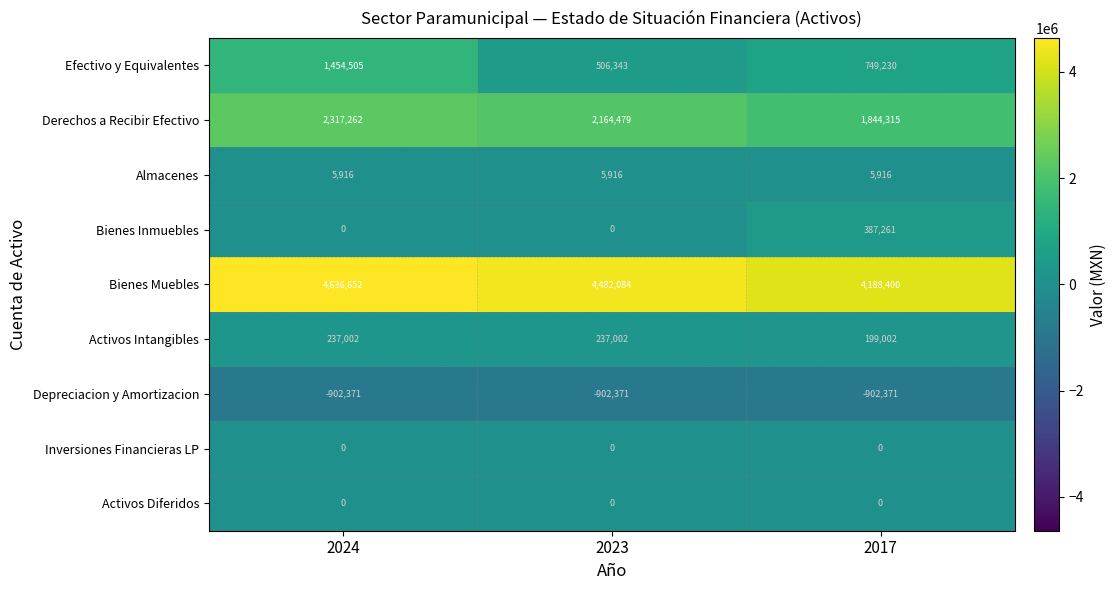

Reading left to right, extract all data points from this chart.

Efectivo y Equivalentes: 1454505	506343	749230
Derechos a Recibir Efectivo: 2317262	2164479	1844315
Almacenes: 5916	5916	5916
Bienes Inmuebles: 0	0	387261
Bienes Muebles: 4636652	4482084	4188400
Activos Intangibles: 237002	237002	199002
Depreciacion y Amortizacion: -902371	-902371	-902371
Inversiones Financieras LP: 0	0	0
Activos Diferidos: 0	0	0